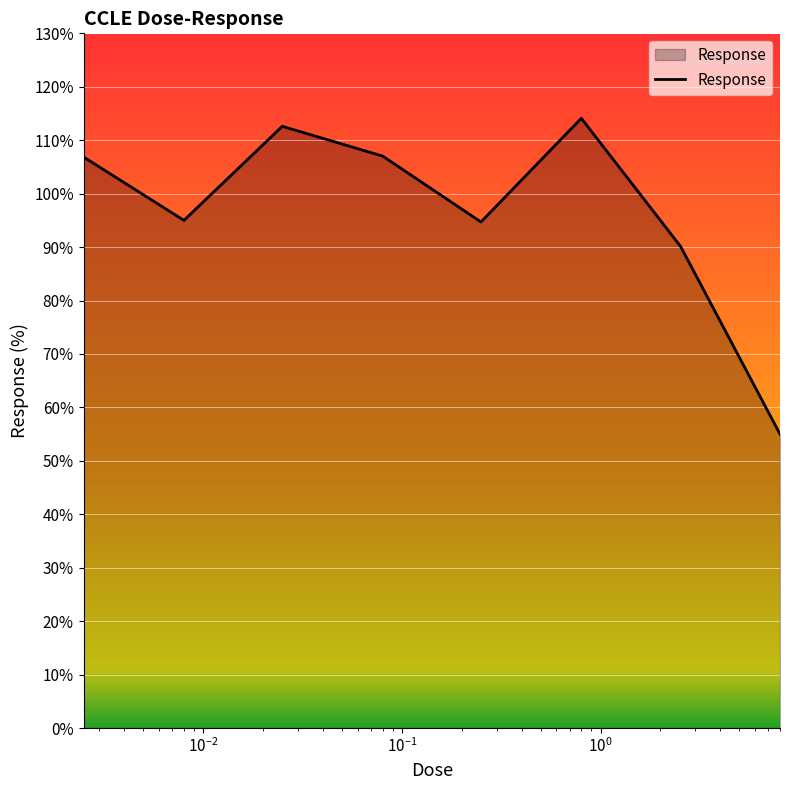

How many interior local valleys (lower than both neighbors) does the data have?

2